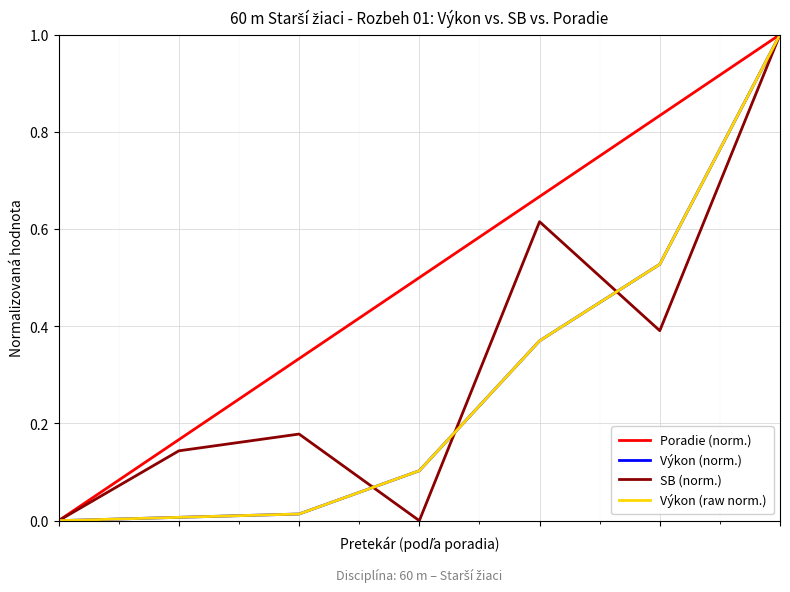

What is the difference between the maximum and minimum values in the Výkon (norm.) series?

1.0